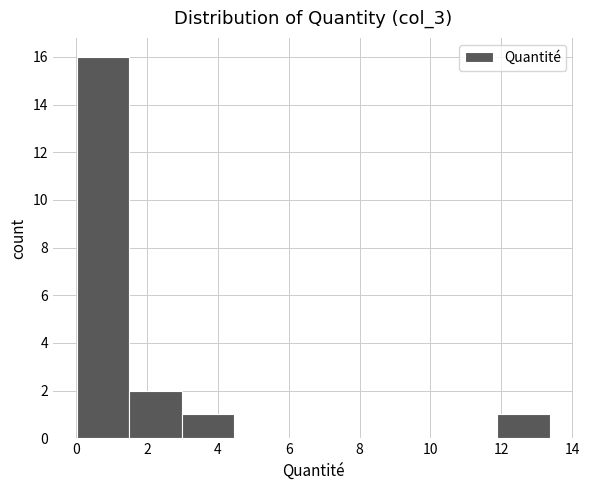

Which range on the x-axis has the tallest bar?

0.0 to 1.4